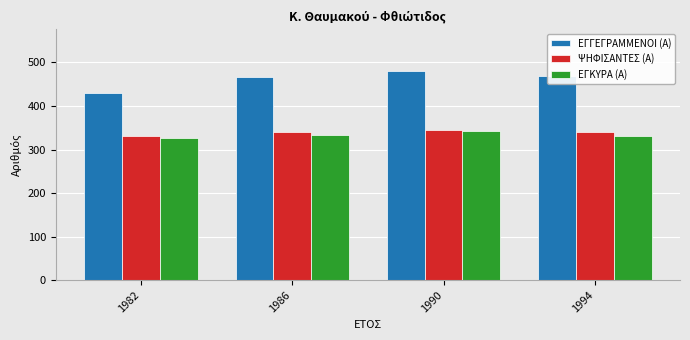

What is the highest value of the ΕΓΚΥΡΑ (Α) series?

343